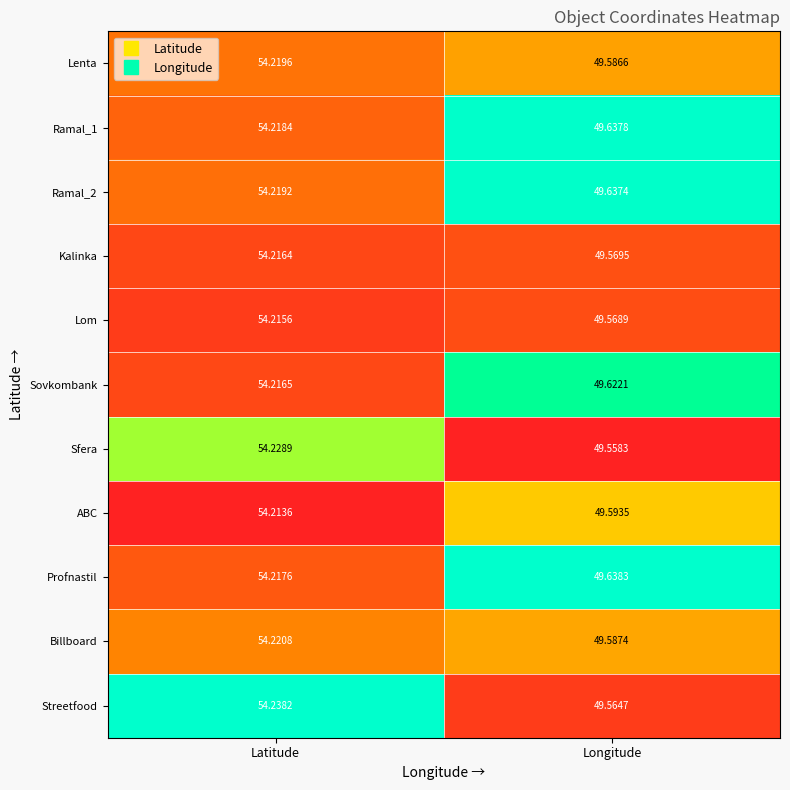

At which label does Profnastil reach its minimum?

Longitude